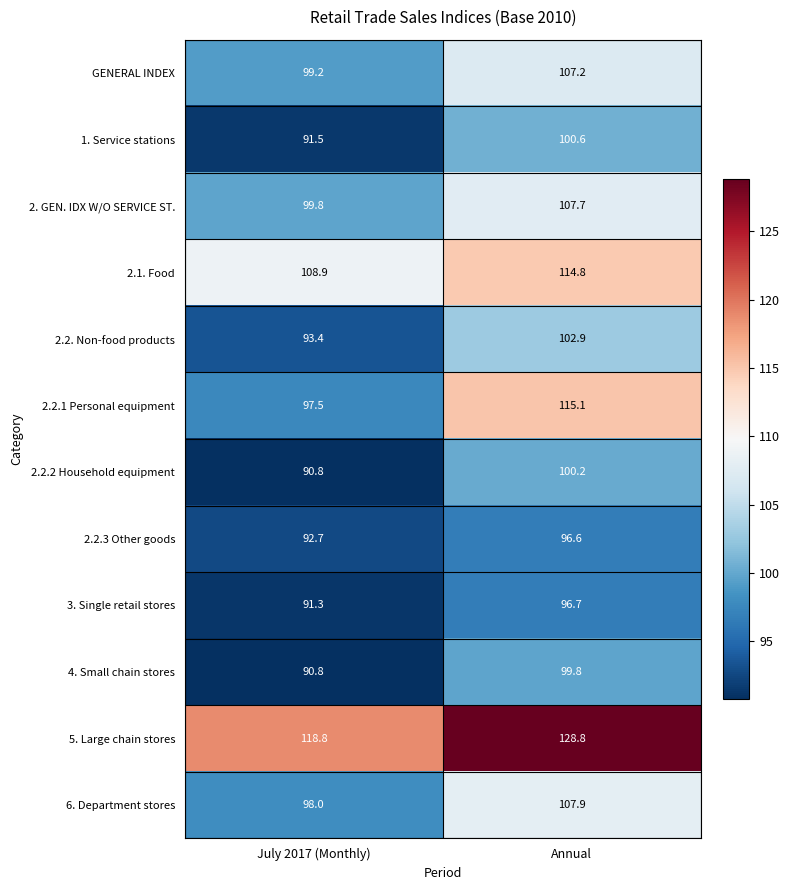

What is the difference between the maximum and minimum values in the 2.2.3 Other goods series?

3.9